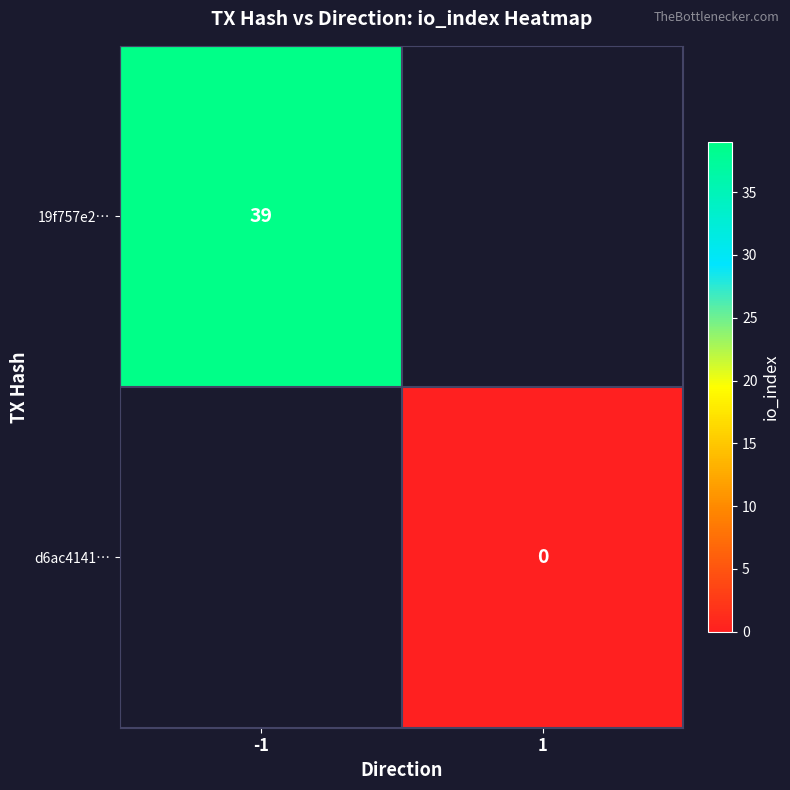

True or false: 19f757e2… has a value of 39 at -1.

True